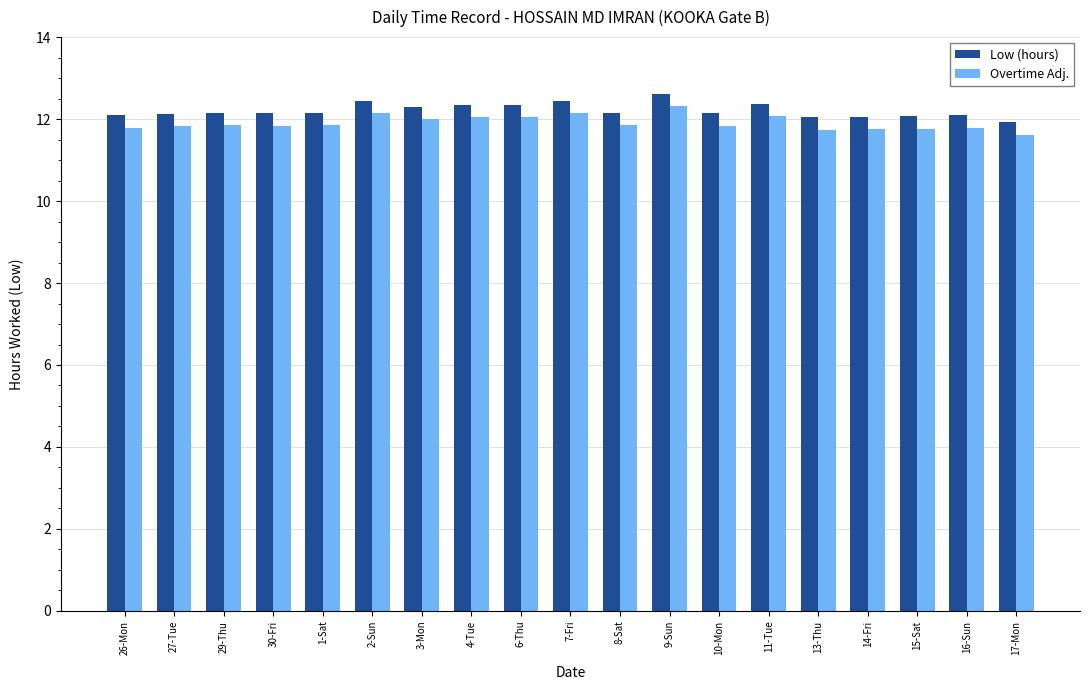

Rank the series at 15-Sat from lowest to highest value.

Overtime Adj., Low (hours)